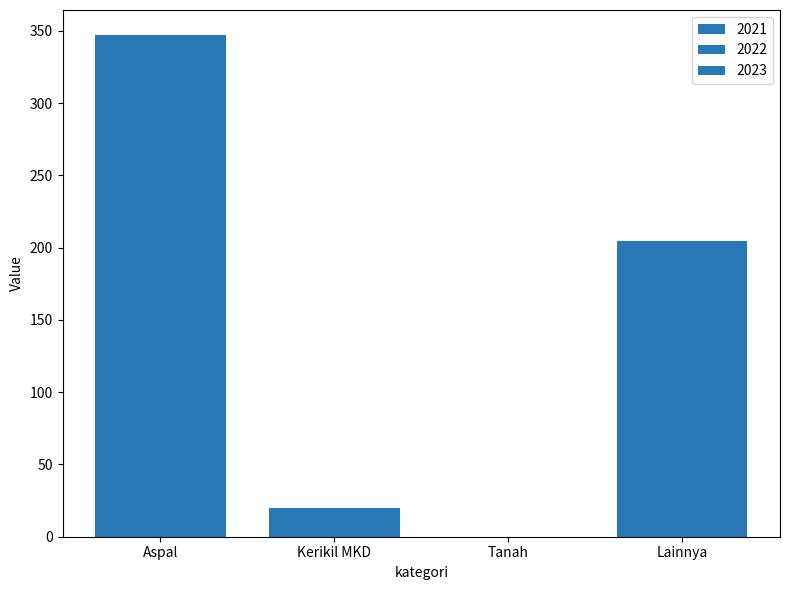

How many data points in 2022 are above 204?

2